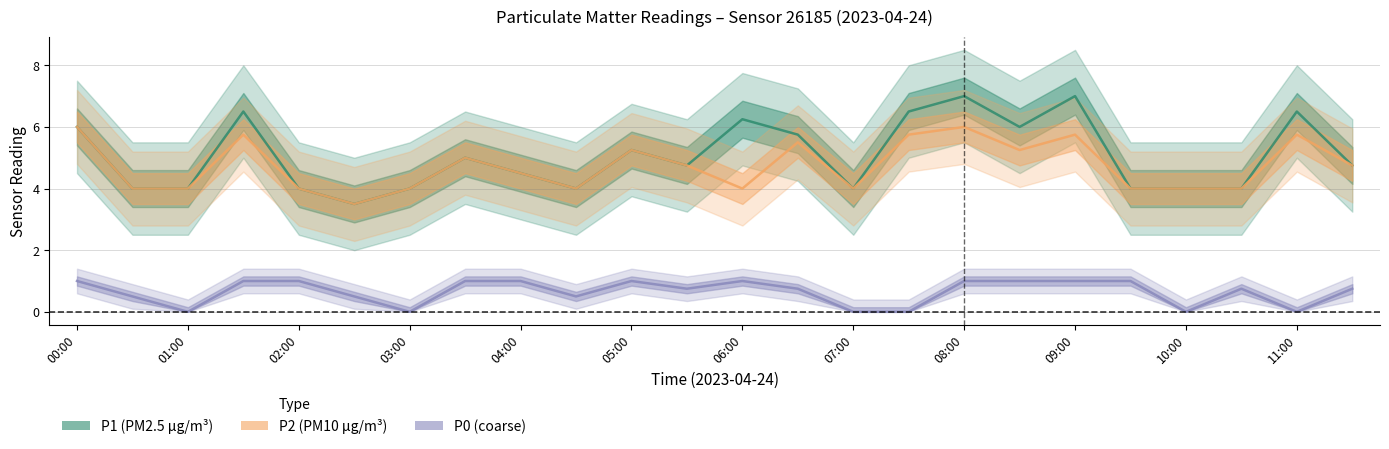

What is the average value of the P1 series?

5.1